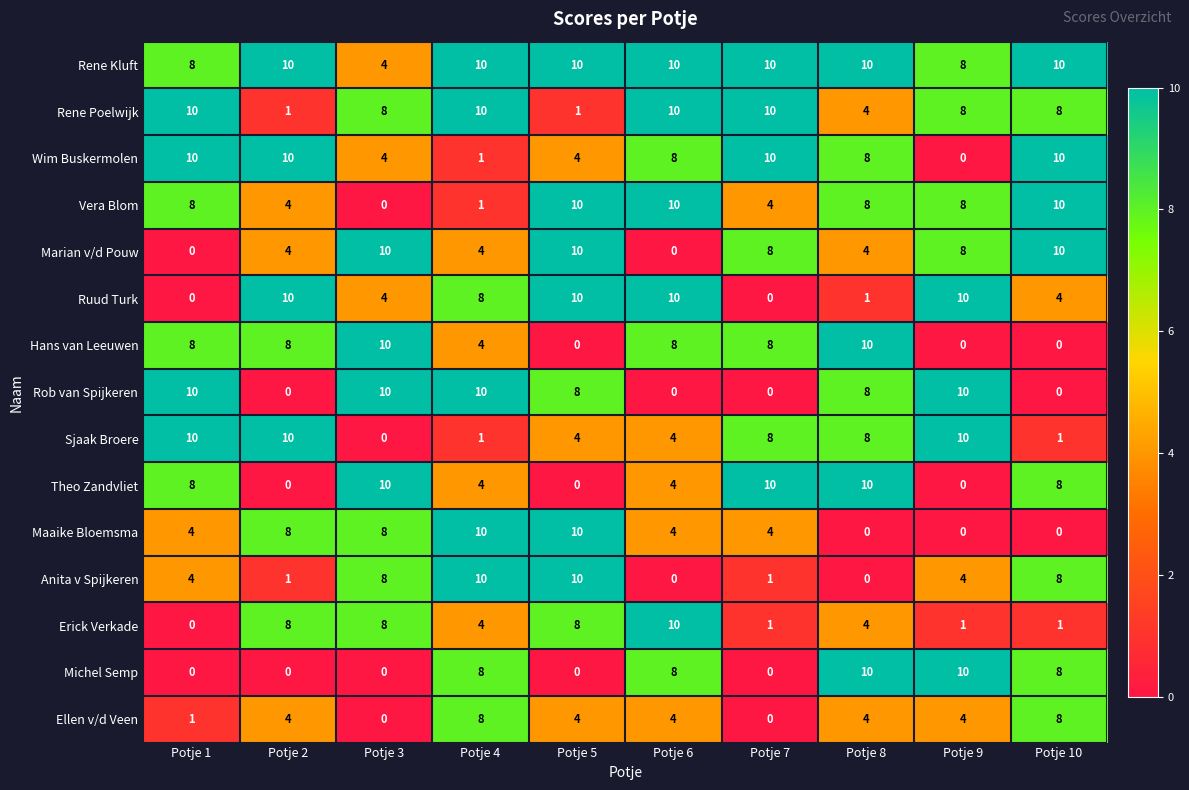

What is the sum of the Rene Kluft values at Potje 8 and Potje 10?

20